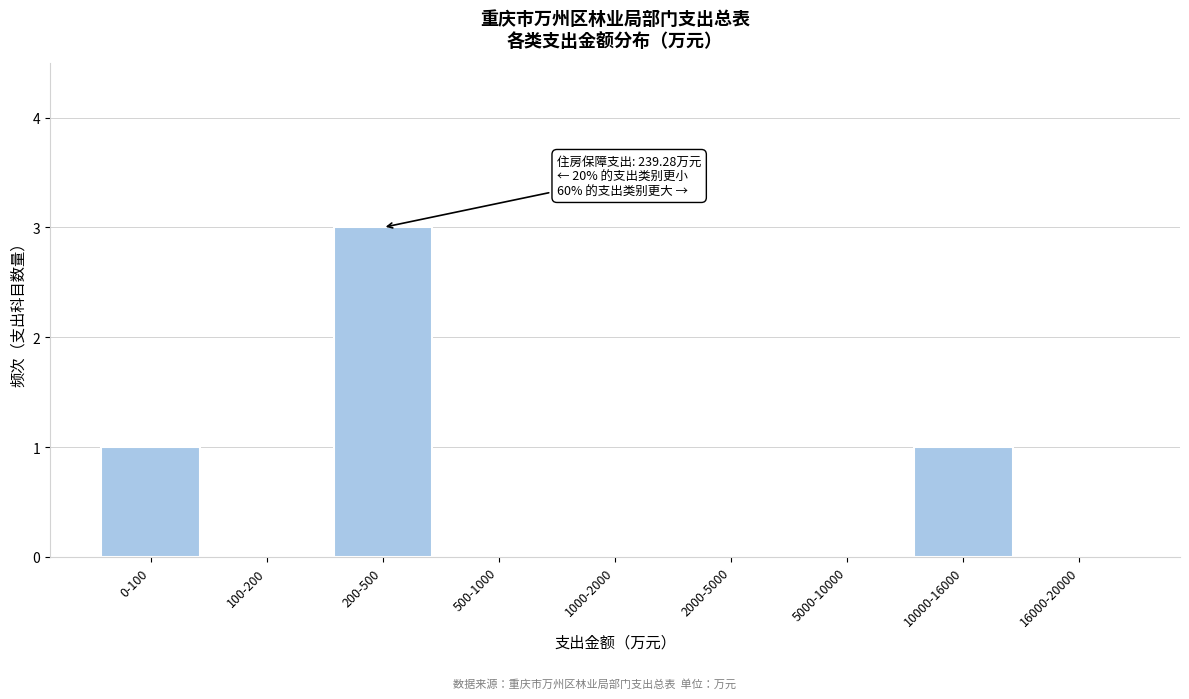

Reading right to left, extract all data points from this chart.

16000-20000=0	10000-16000=1	5000-10000=0	2000-5000=0	1000-2000=0	500-1000=0	200-500=3	100-200=0	0-100=1